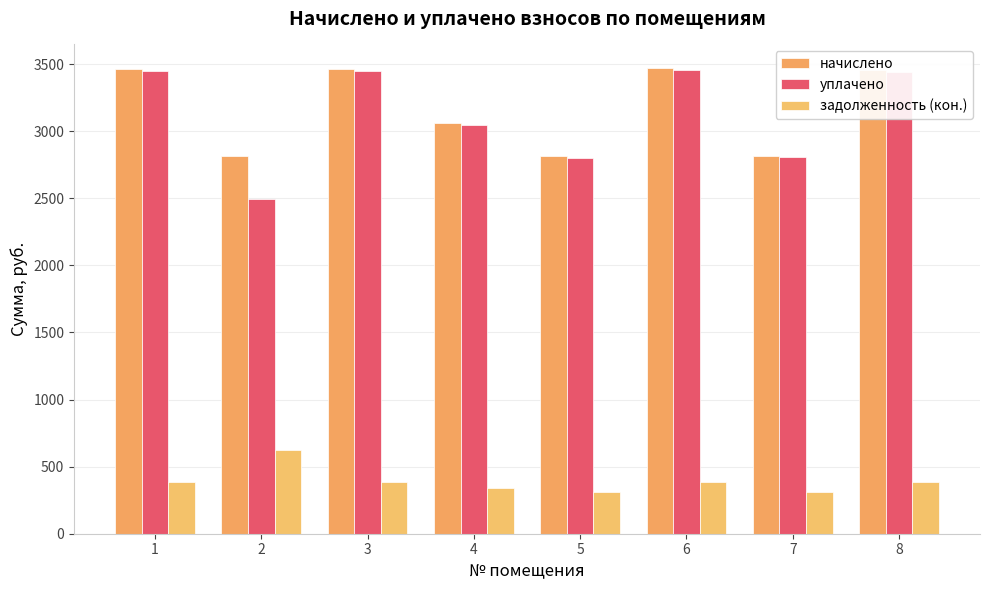

How many values in the уплачено series exceed 3437?

4